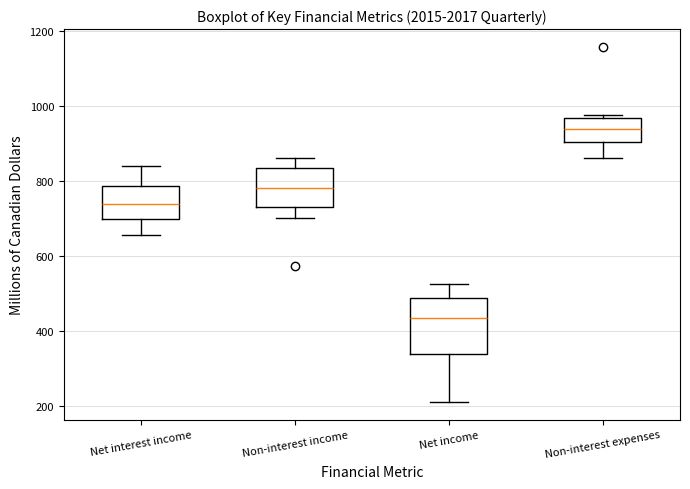

Where does the median line of the box for Non-interest income sit on the y-axis? The values are not printed on the chart, so give them approximately, as read against the axis.

780